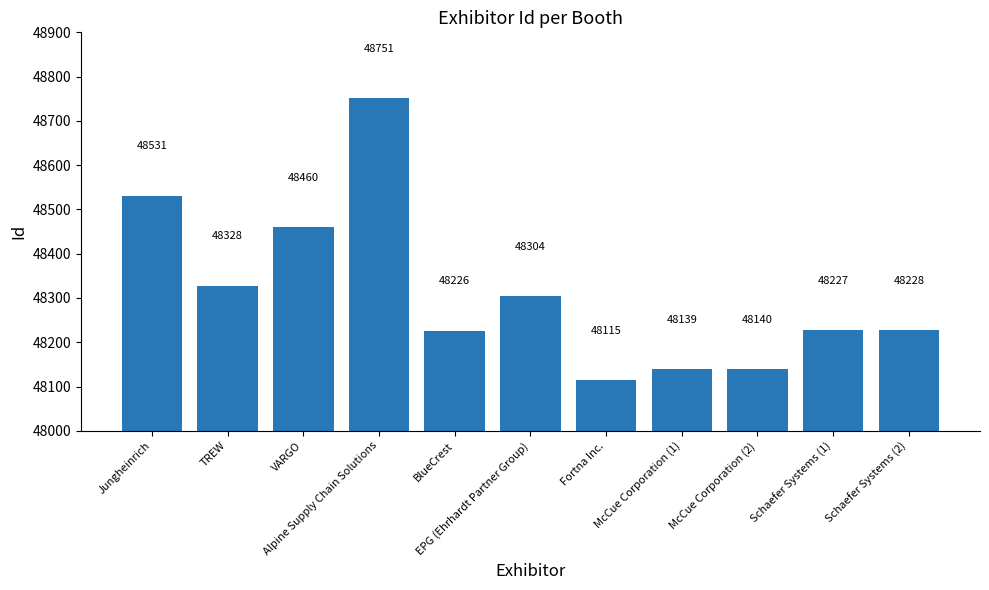

Reading left to right, list all the values displayed in this chart.

48531	48328	48460	48751	48226	48304	48115	48139	48140	48227	48228